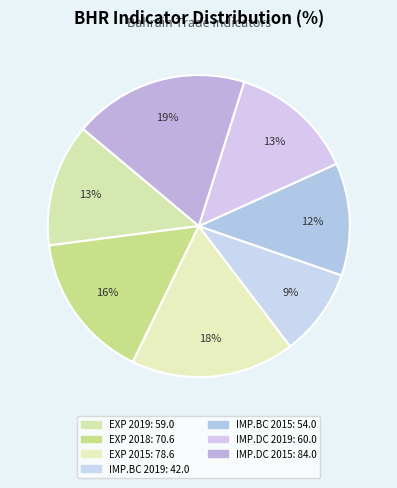

How many slices are in this pie chart?

7